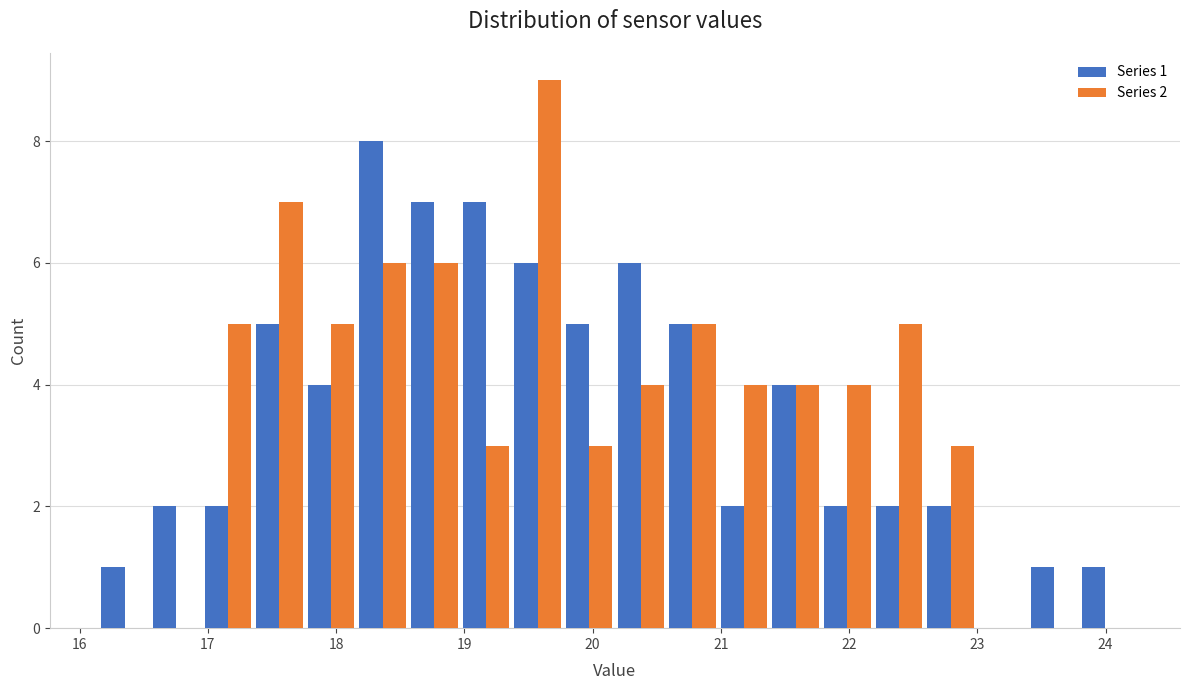

In the Series 1 series, which range on the x-axis has the tallest bar?

18.2 to 18.6